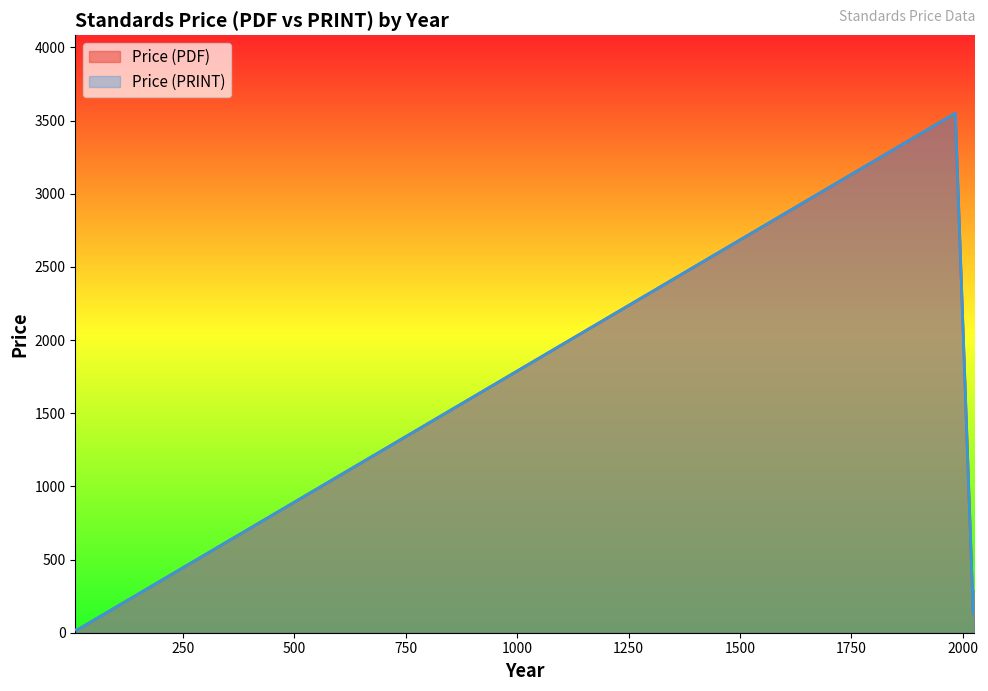

True or false: Price (PRINT) has a value of 199.0 at 2024.

True